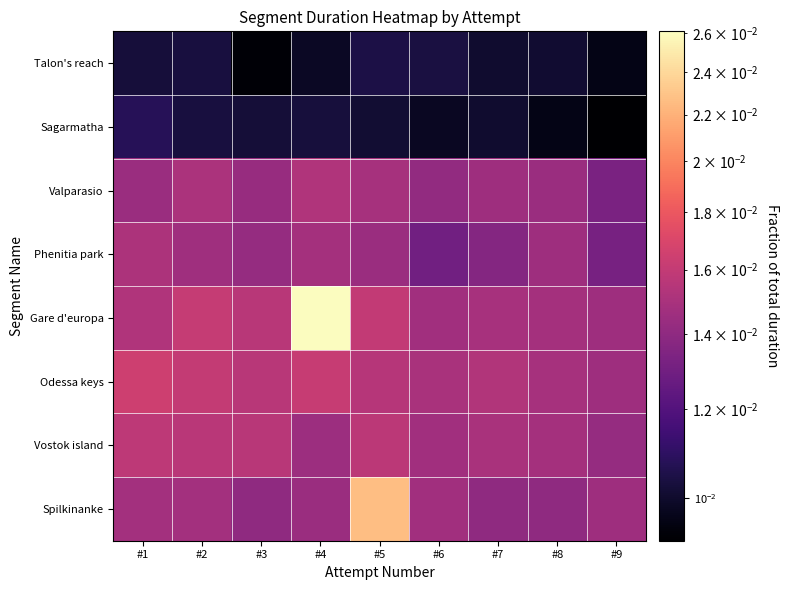

How many categories are shown in the chart?

9